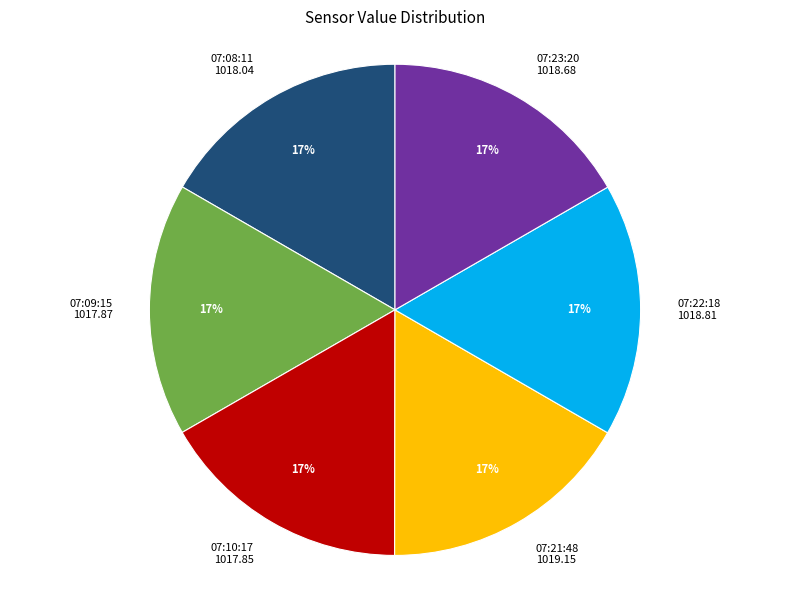

To the nearest percent, what is the average slice percentage?

17%